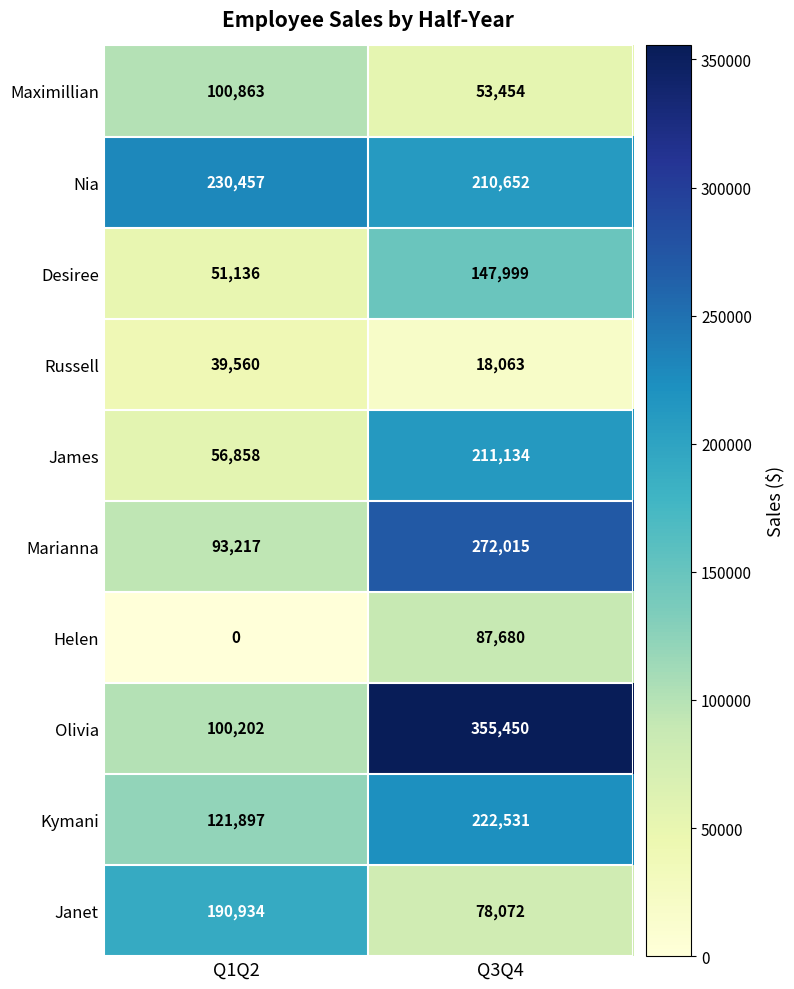

How many categories are shown in the chart?

2